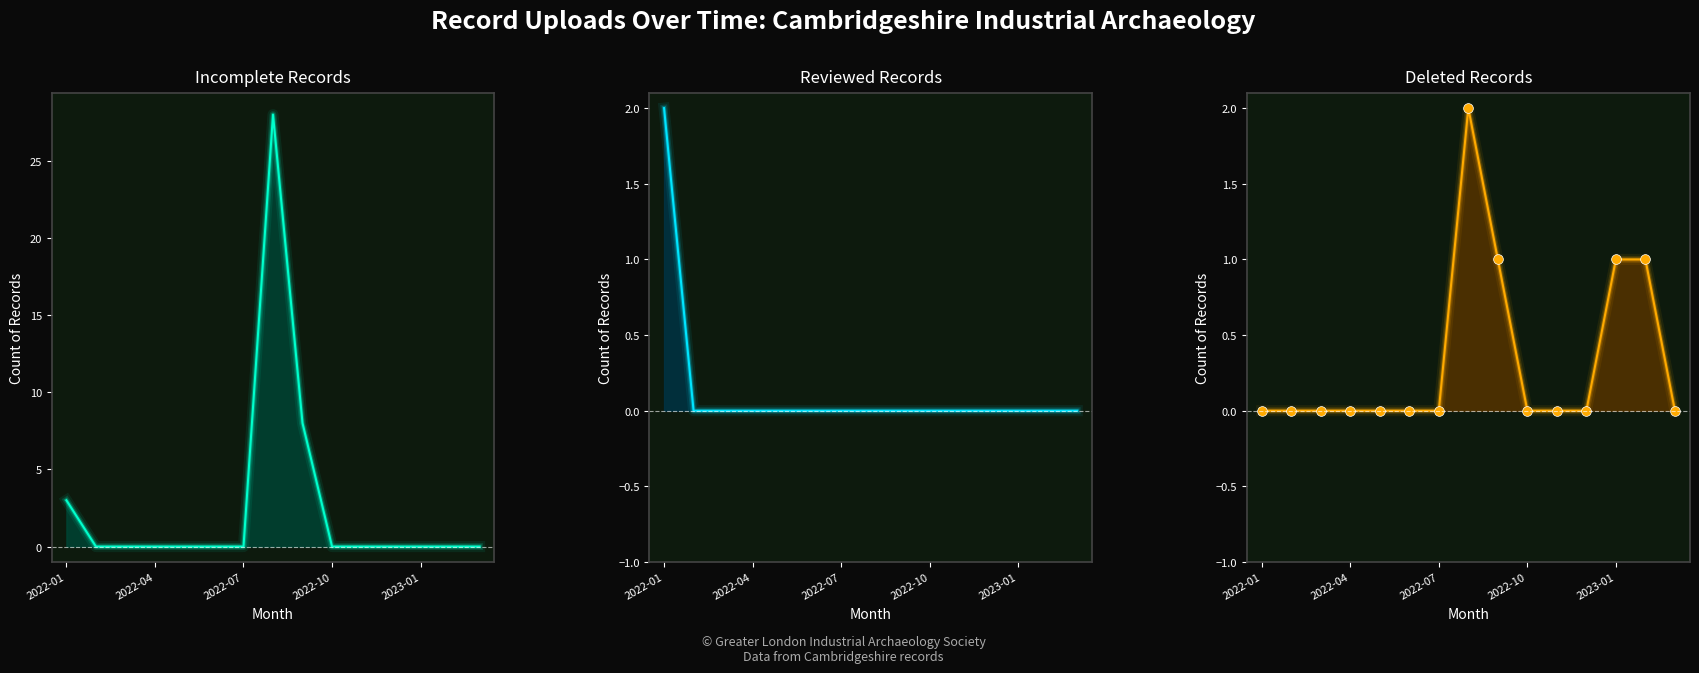

The Reviewed Records series shows -1 at 2022-10. True or false?

False